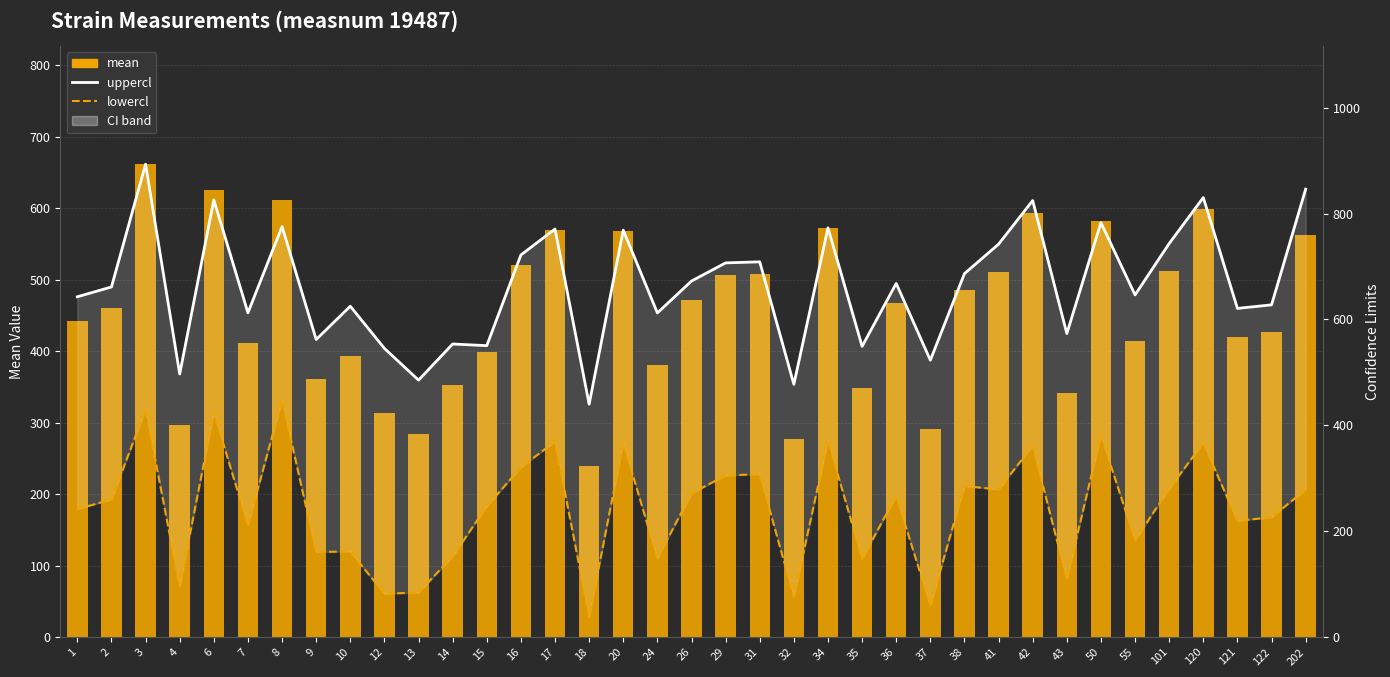

True or false: lowercl has a value of 418.1 at 202.

False